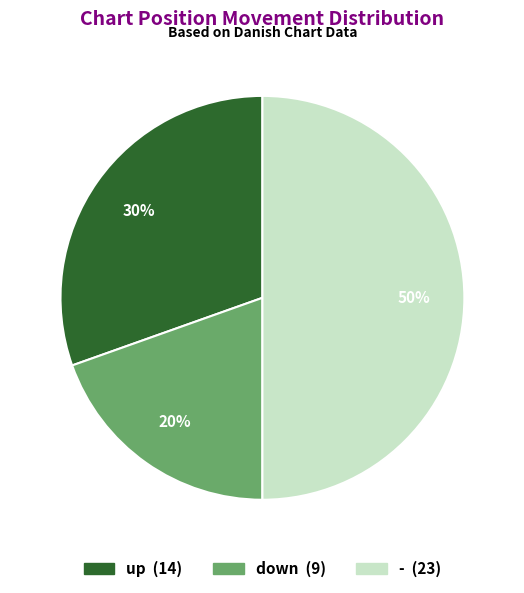

Which slice is the largest?

-